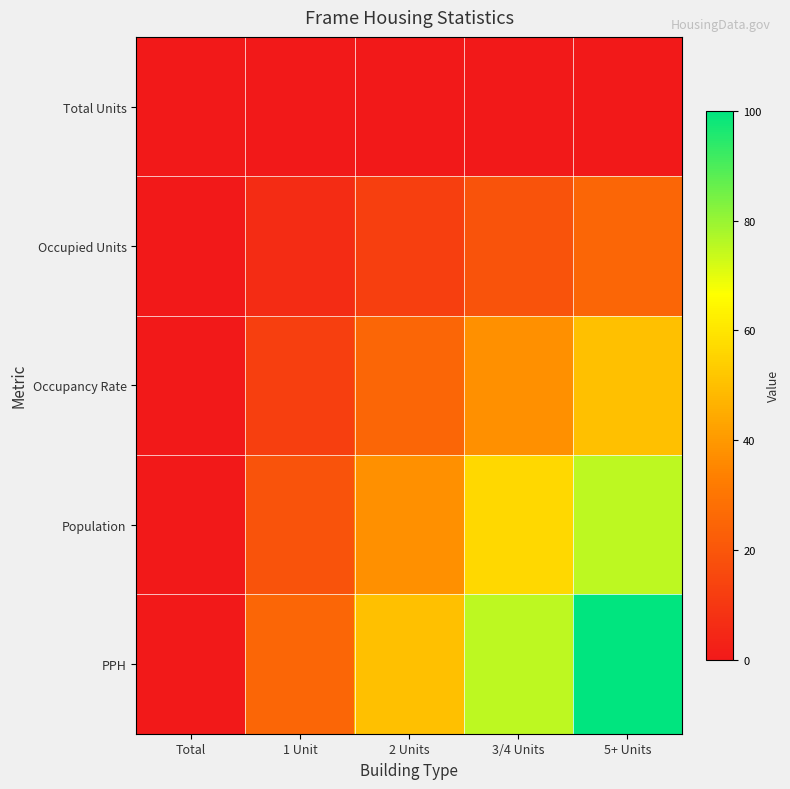

How many series are shown in this chart?

5